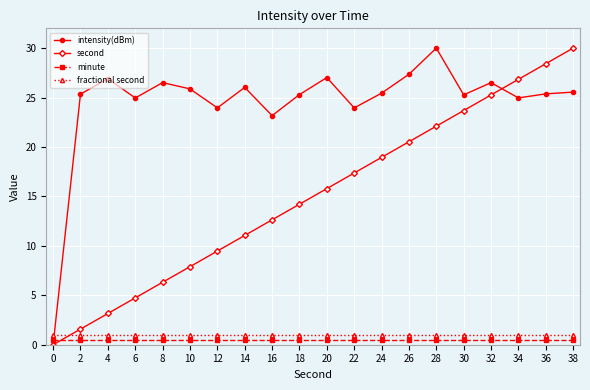

What is the difference between the maximum and second lowest values in the second series?

28.4